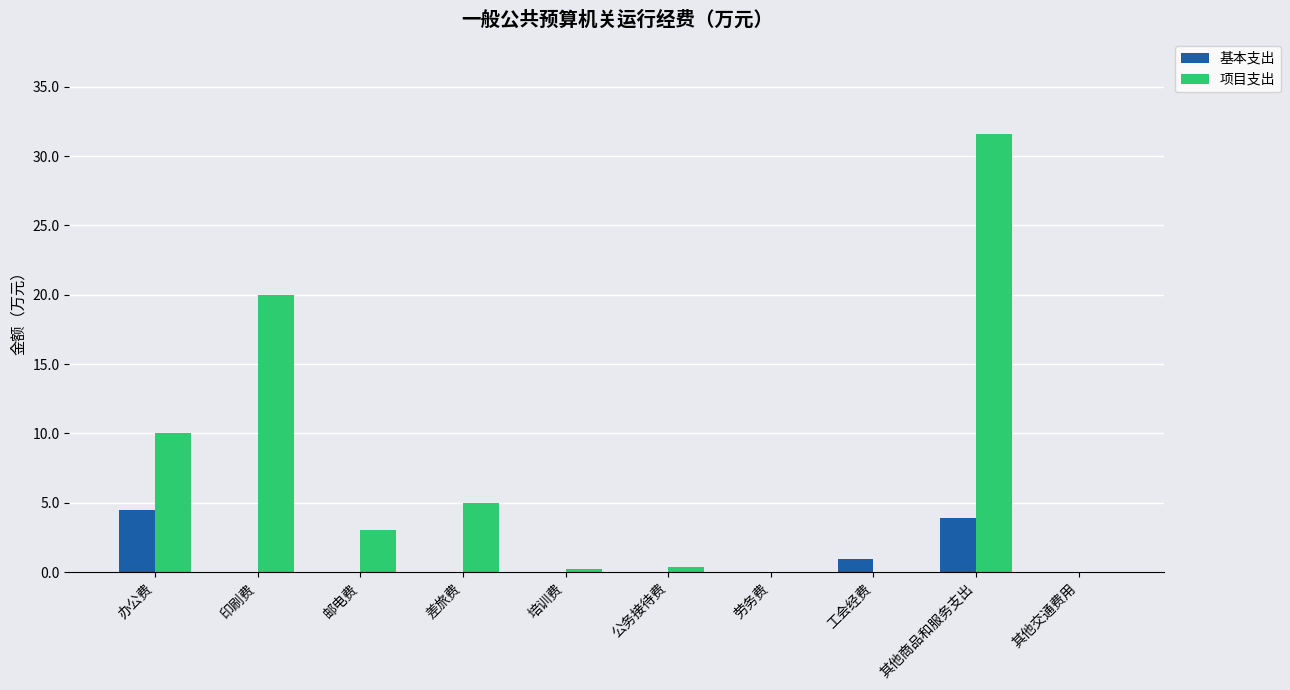

Which series has the widest spread of values?

项目支出